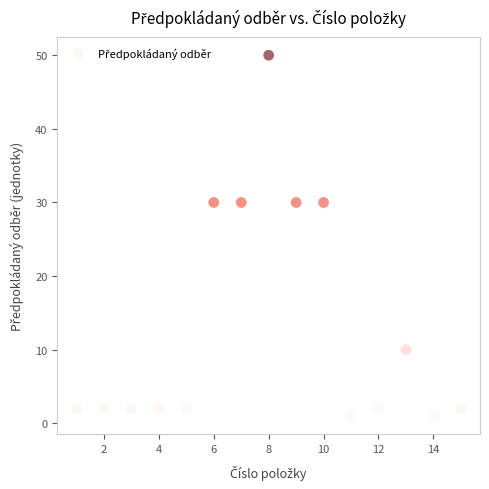

What is the range of Y values (max minus min)?

49